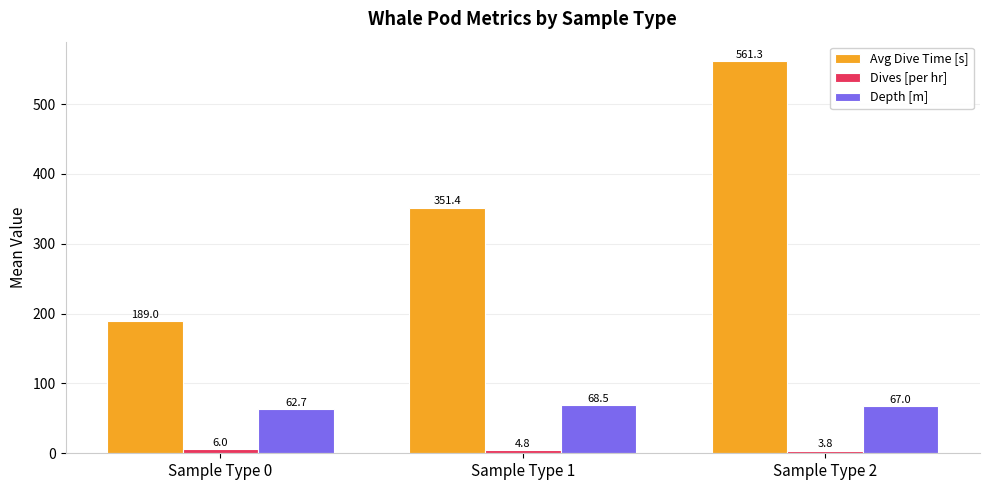

What is the minimum value for Avg Dive Time [s]?

189.0